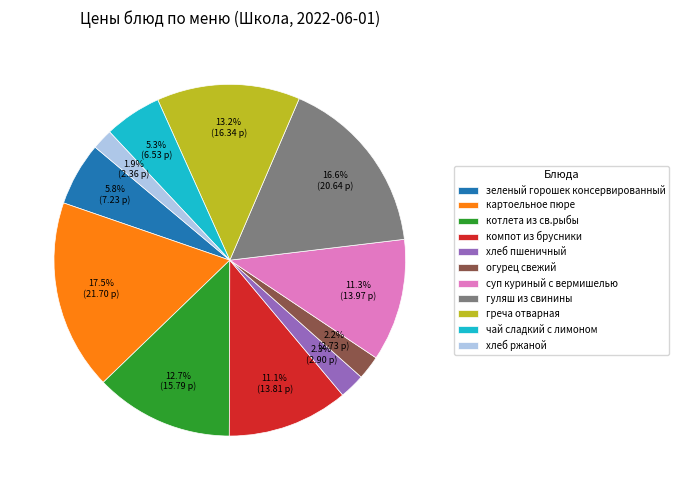

Which category has the biggest portion of the pie?

картоельное пюре